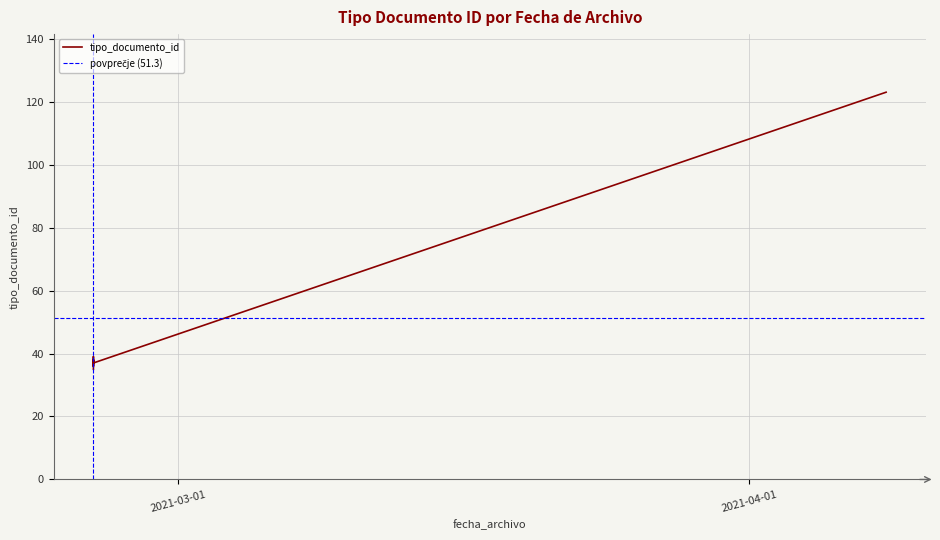

True or false: there are more than 2 points higher than both neighbors.

False